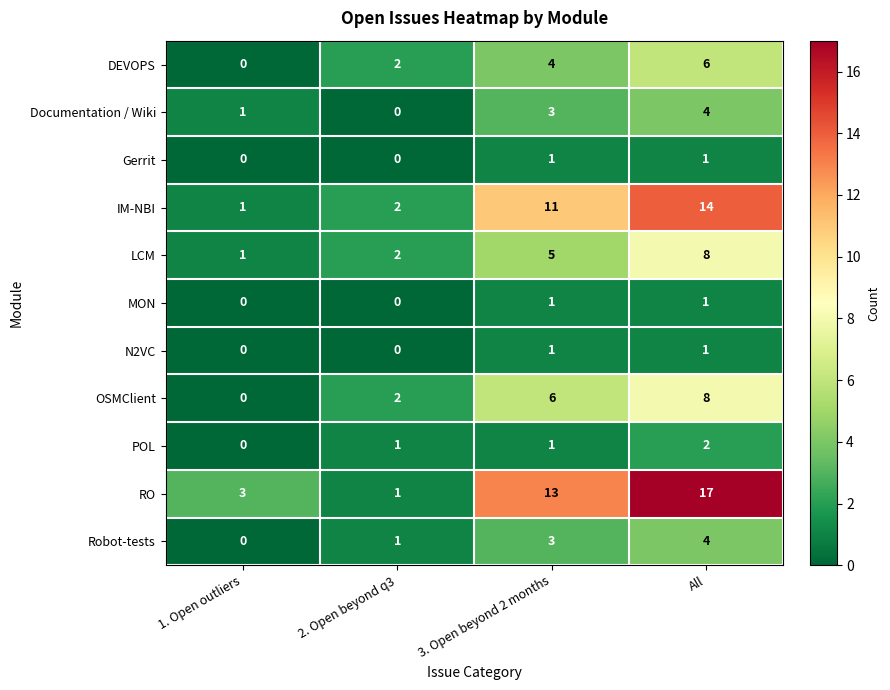

True or false: MON has a value of 0 at 1. Open outliers.

True